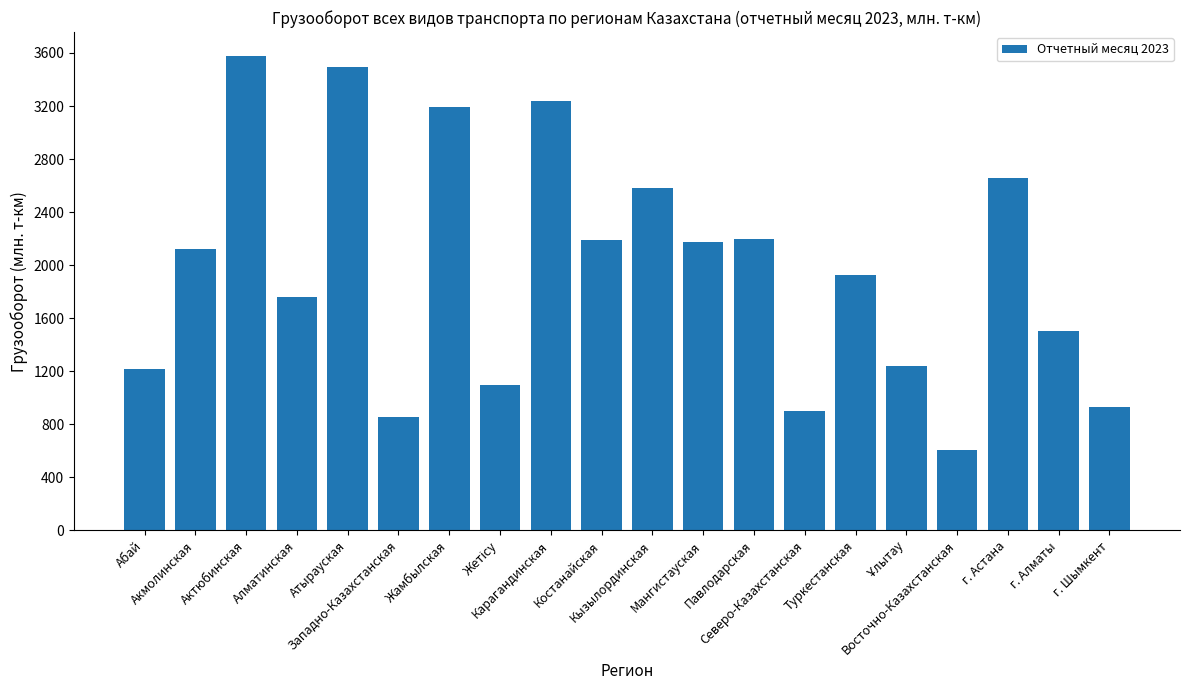

What is the minimum value shown in the chart?

605.4